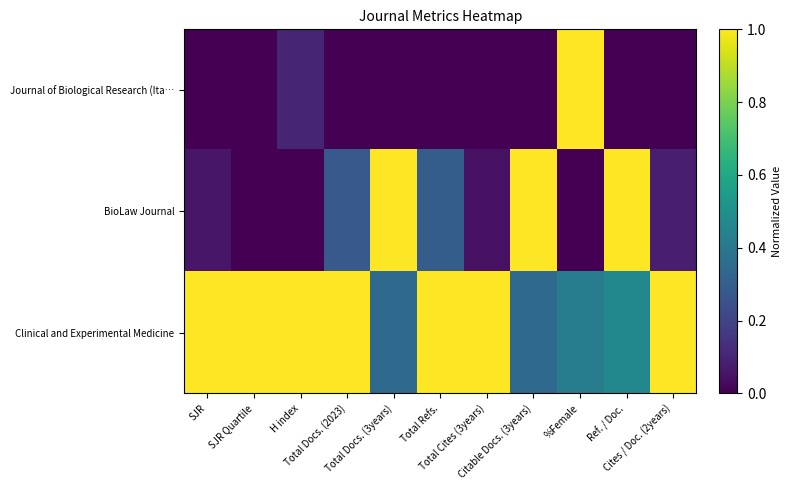

At Ref. / Doc., list the series in order from smallest to largest.

Journal of Biological Research (Ita…, Clinical and Experimental Medicine, BioLaw Journal